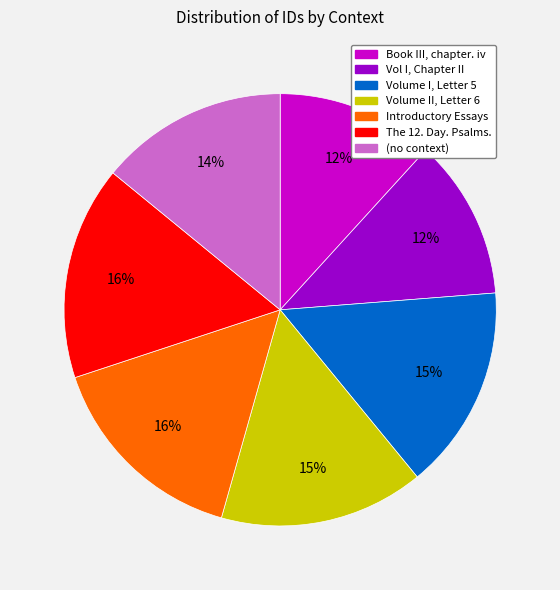

The The 12. Day. Psalms. slice represents 16% of the pie. True or false?

True